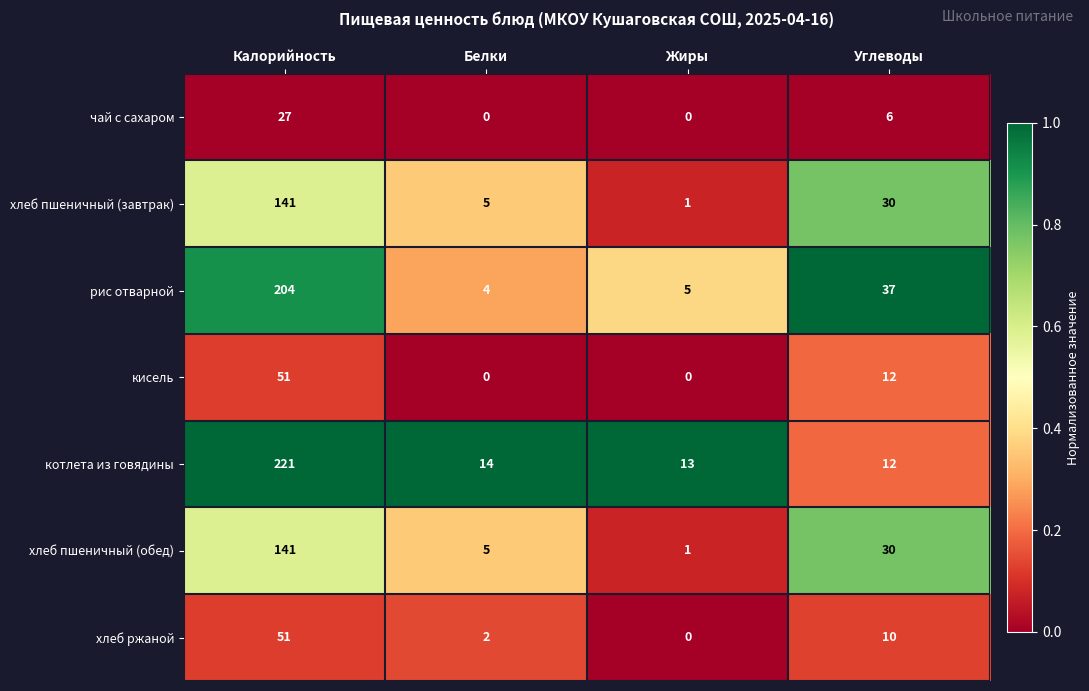

Reading left to right, transcribe all the data shown in this chart.

чай с сахаром: 27	0	0	6
хлеб пшеничный (завтрак): 141	5	1	30
рис отварной: 204	4	5	37
кисель: 51	0	0	12
котлета из говядины: 221	14	13	12
хлеб пшеничный (обед): 141	5	1	30
хлеб ржаной: 51	2	0	10